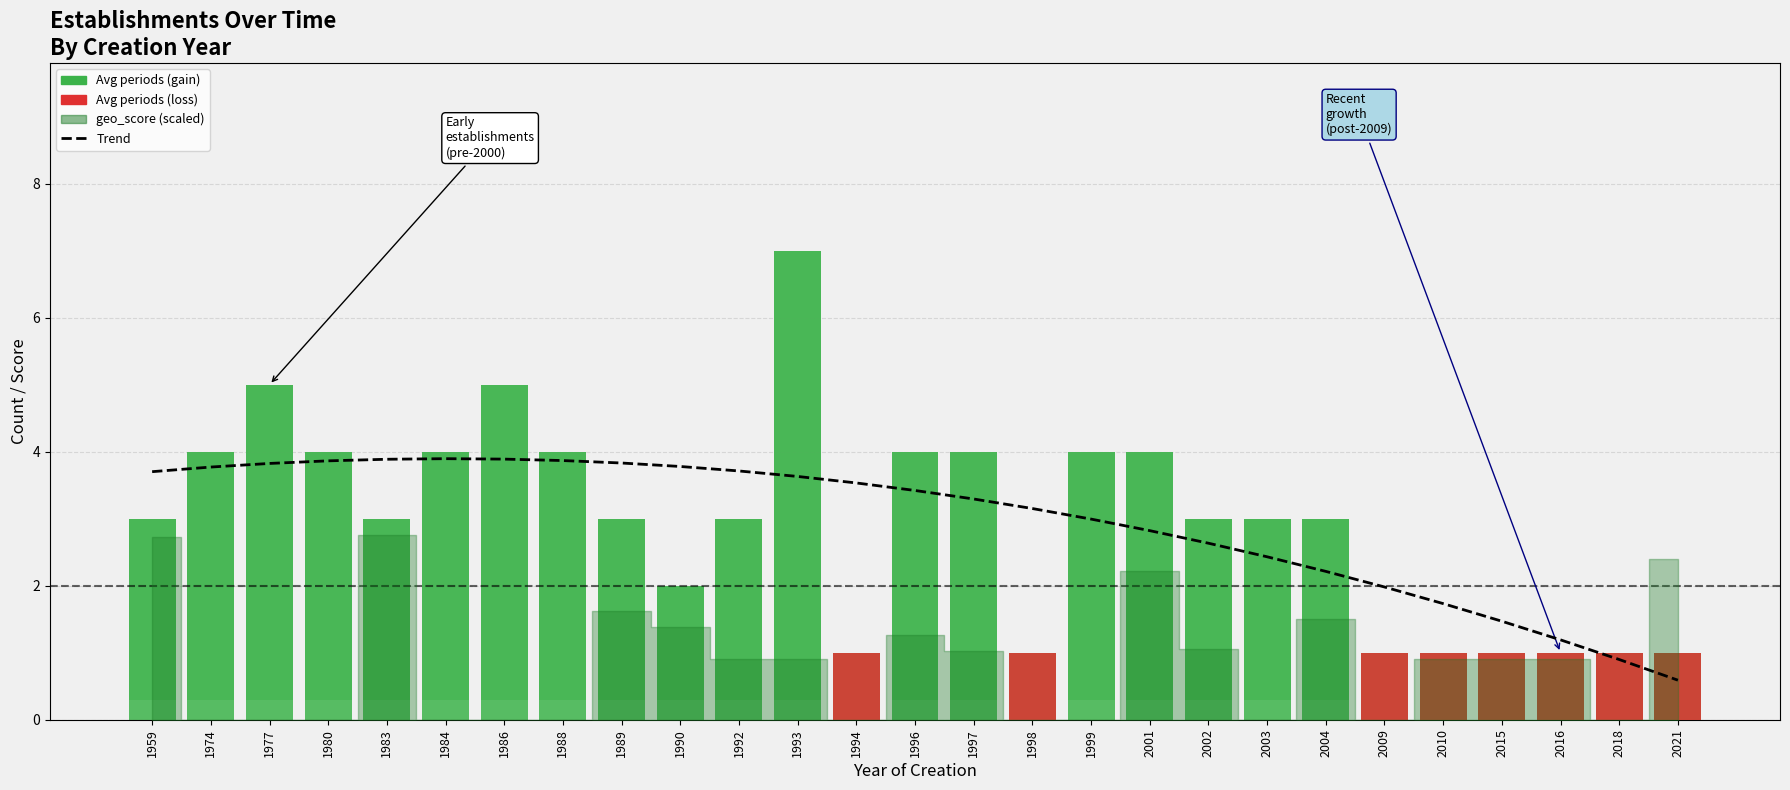

The value of nombrePeriodesEtablissement at 1992 is 3.0. True or false?

True